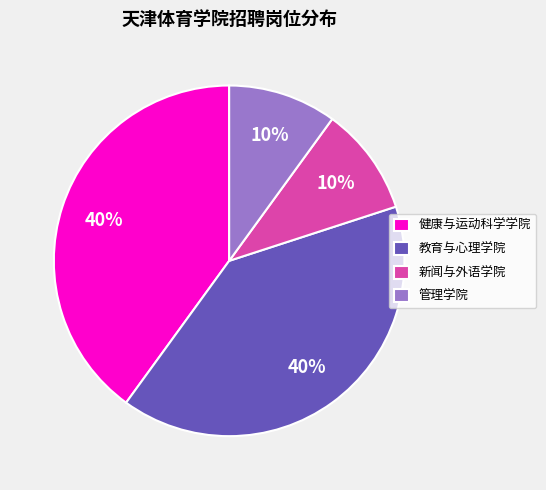

The 教育与心理学院 slice represents 28% of the pie. True or false?

False